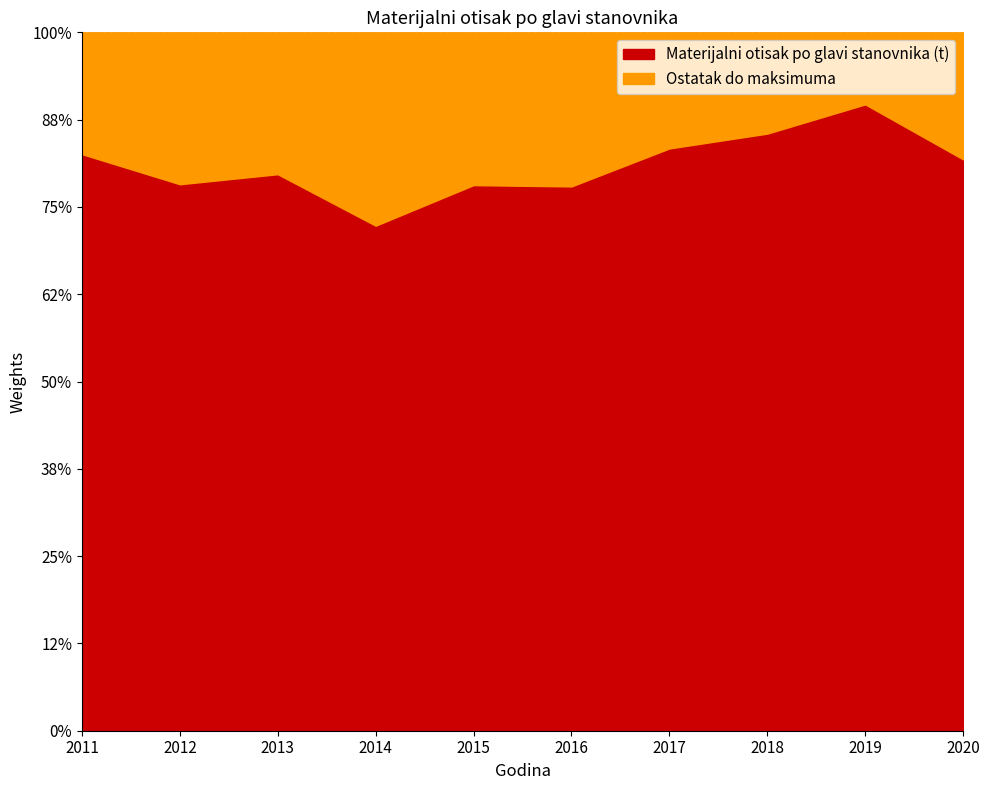

What is the change in value from 2013 to 2014?

-1.2